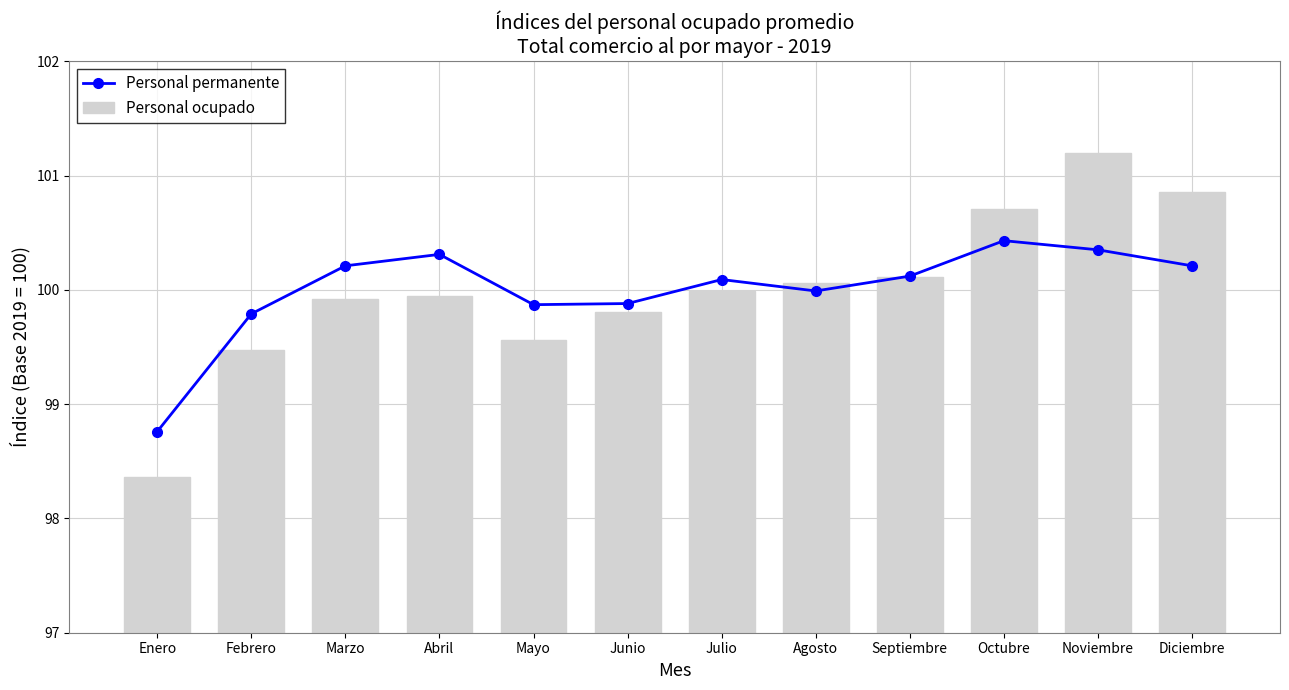

What is the label of the 11th bar from the left?

Noviembre